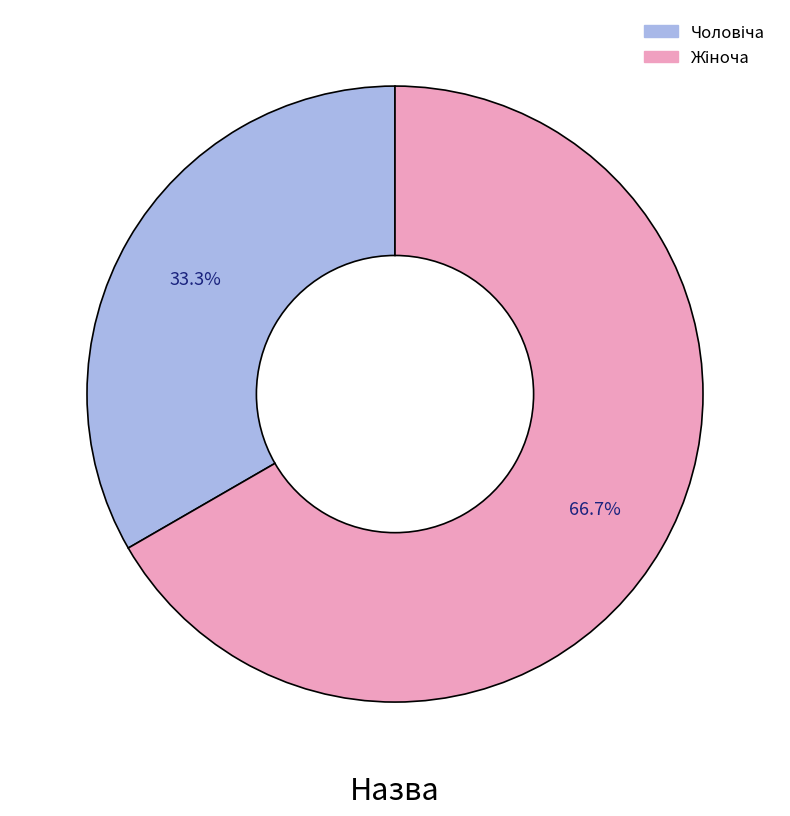

Is there a majority slice in this chart?

Yes